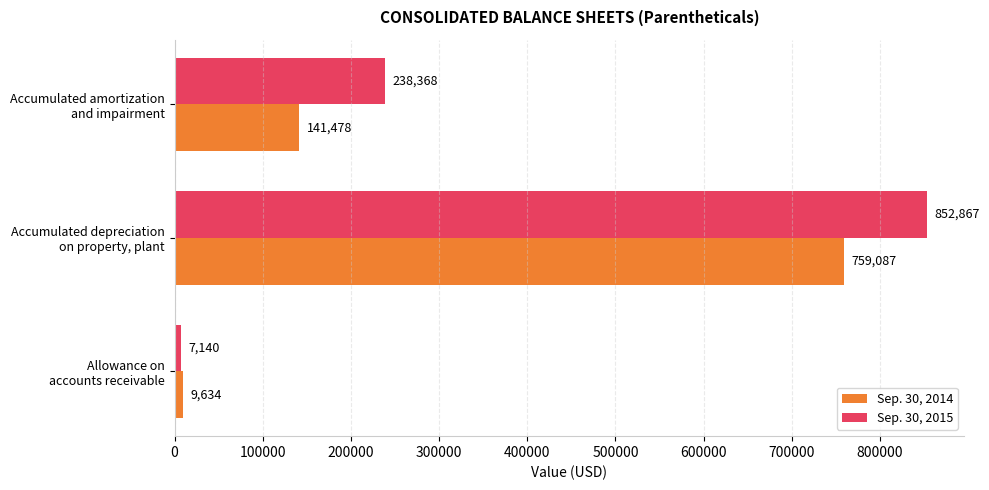

At which category is the sum across all series the highest?

Accumulated depreciation
on property, plant